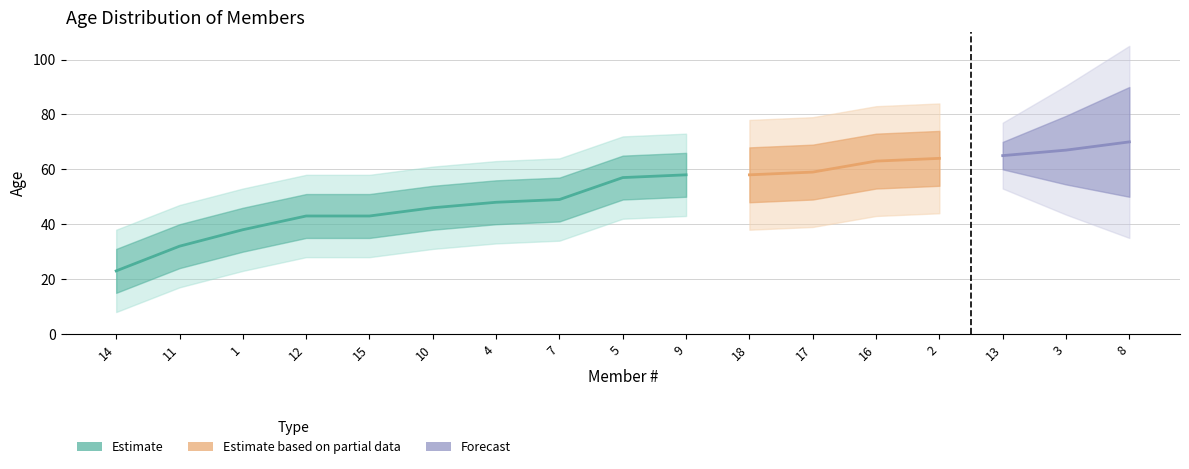

At which label is the value closest to 46?

10